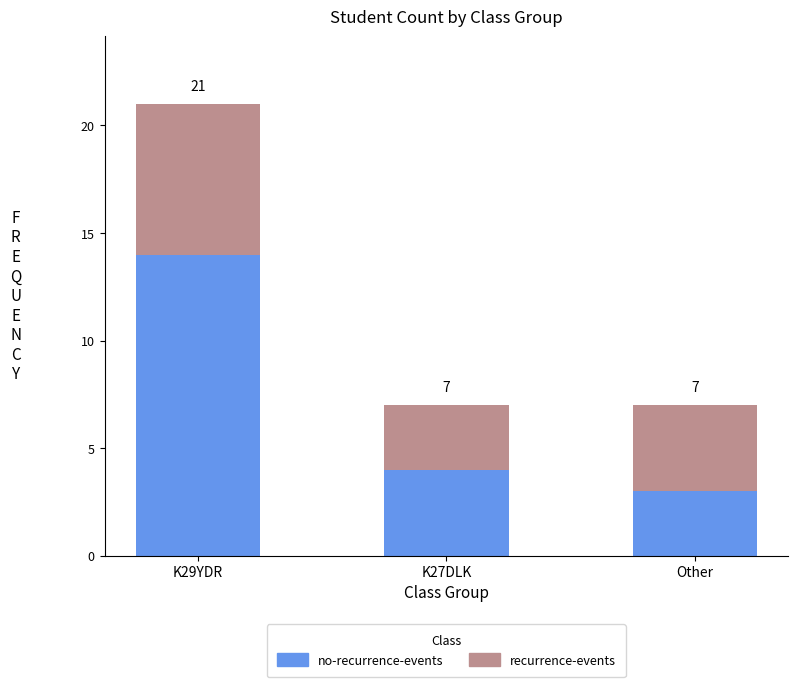

What is the total value across all series at K29YDR?

21